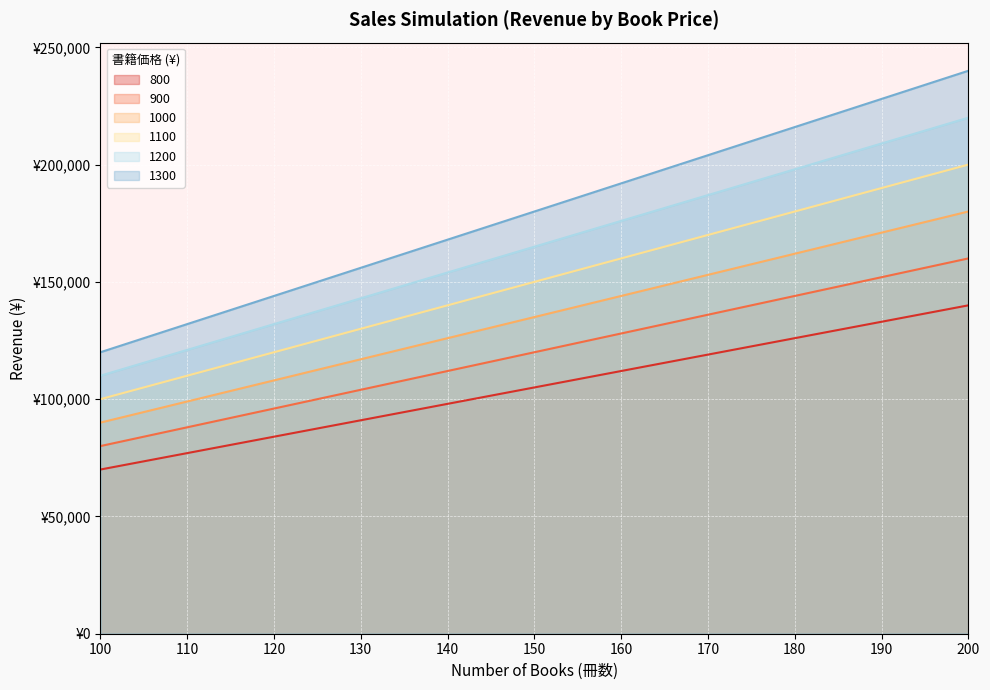

Which category has the highest value across all series?

200